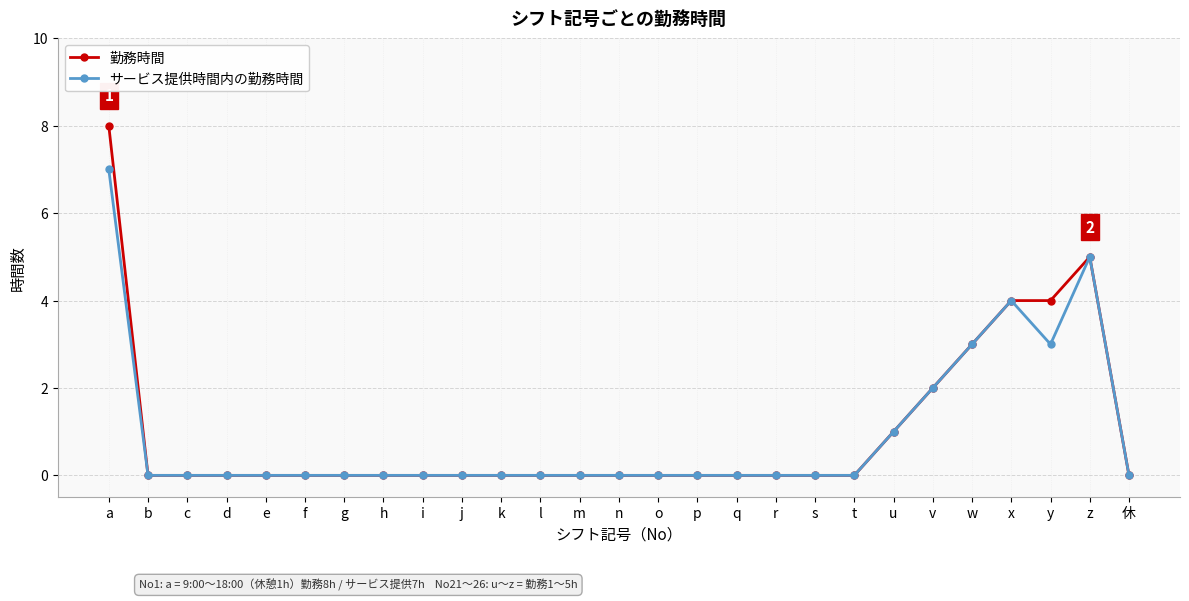

Reading left to right, transcribe all the data shown in this chart.

勤務時間: a=8	b=0	c=0	d=0	e=0	f=0	g=0	h=0	i=0	j=0	k=0	l=0	m=0	n=0	o=0	p=0	q=0	r=0	s=0	t=0	u=1	v=2	w=3	x=4	y=4	z=5	休=0
サービス提供時間内の勤務時間: a=7	b=0	c=0	d=0	e=0	f=0	g=0	h=0	i=0	j=0	k=0	l=0	m=0	n=0	o=0	p=0	q=0	r=0	s=0	t=0	u=1	v=2	w=3	x=4	y=3	z=5	休=0